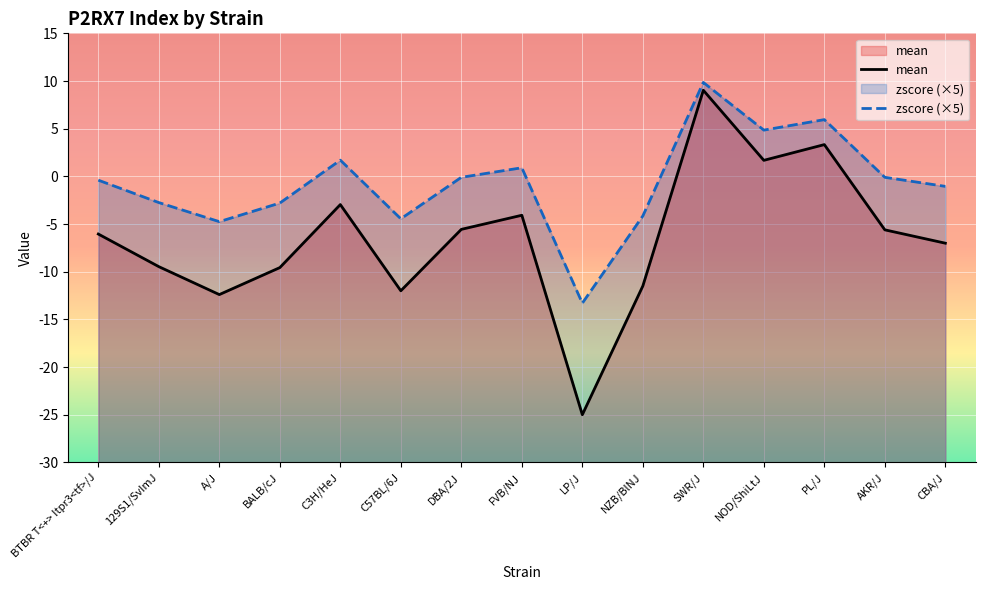

What is the label of the 8th point from the left?

FVB/NJ